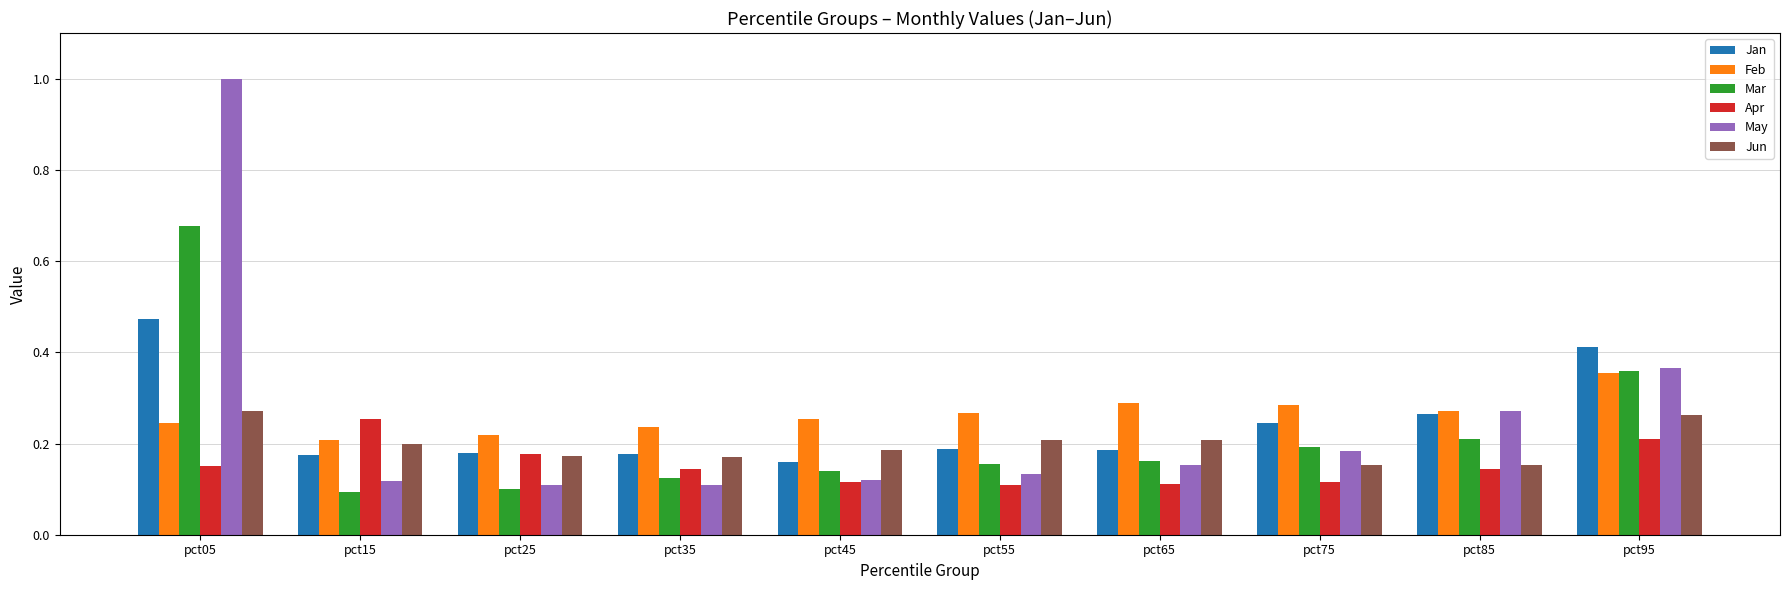

Count the Feb values in the range 0 to 1.

10